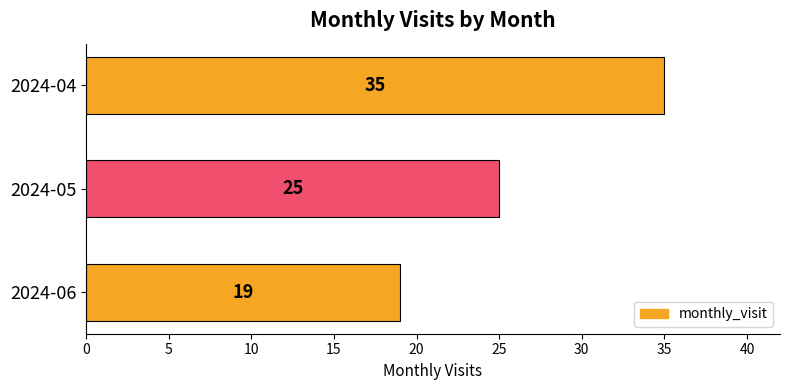

How many bars are there in total?

3